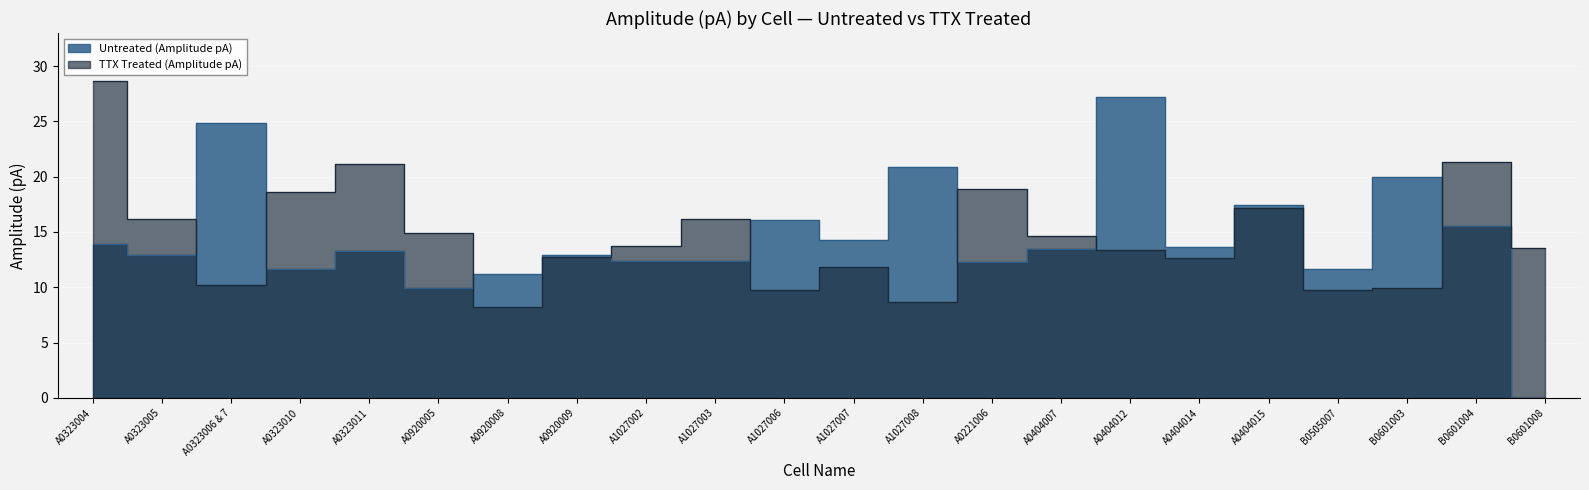

What is the difference between the maximum and minimum values in the Untreated (Amplitude pA) series?

27.2